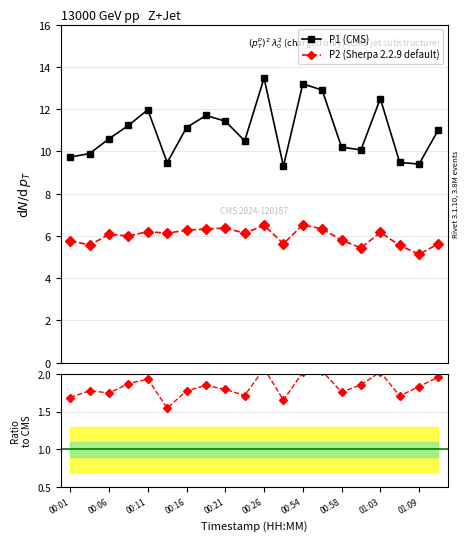

What is the value of the P2 (Sherpa 2.2.9 default) point at the 20th from the left?

5.6